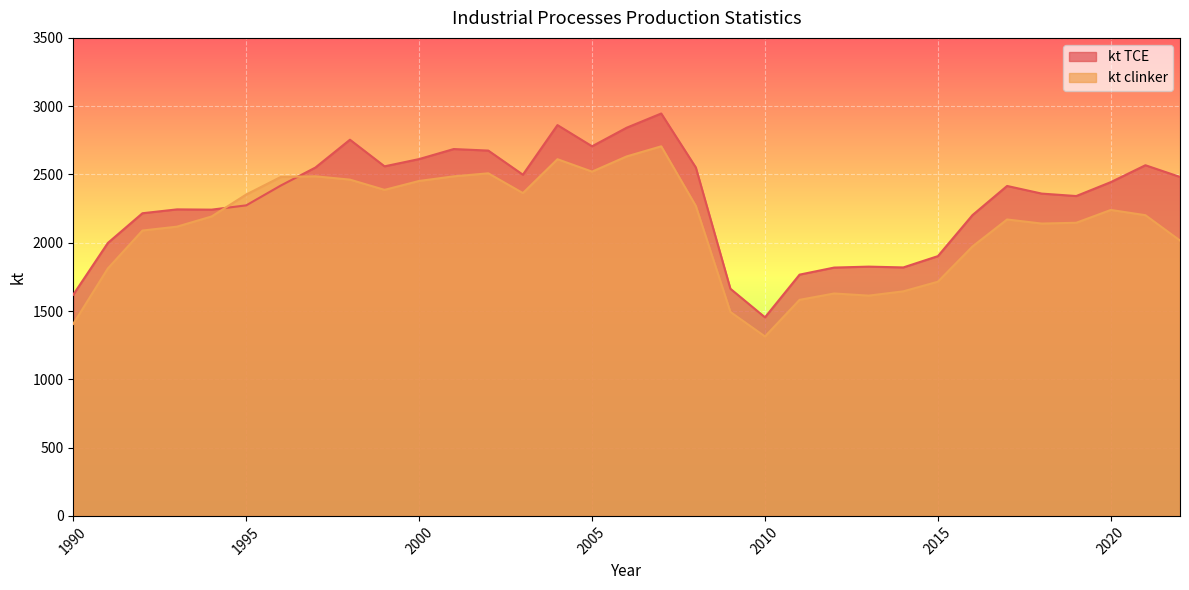

What are all the series names shown in the legend?

kt TCE, kt clinker